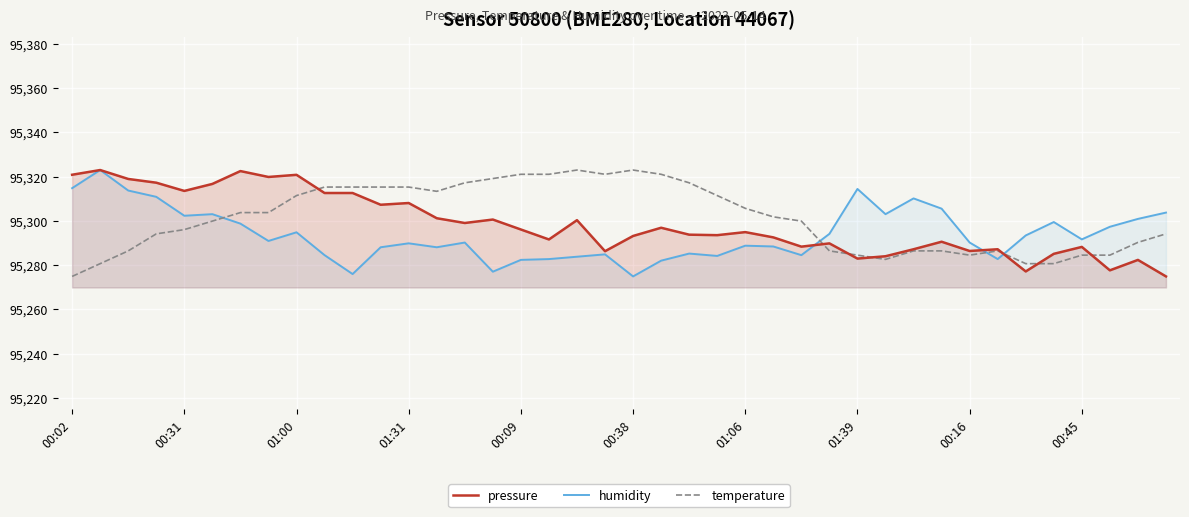

What is the maximum value shown in the chart?

95323.0